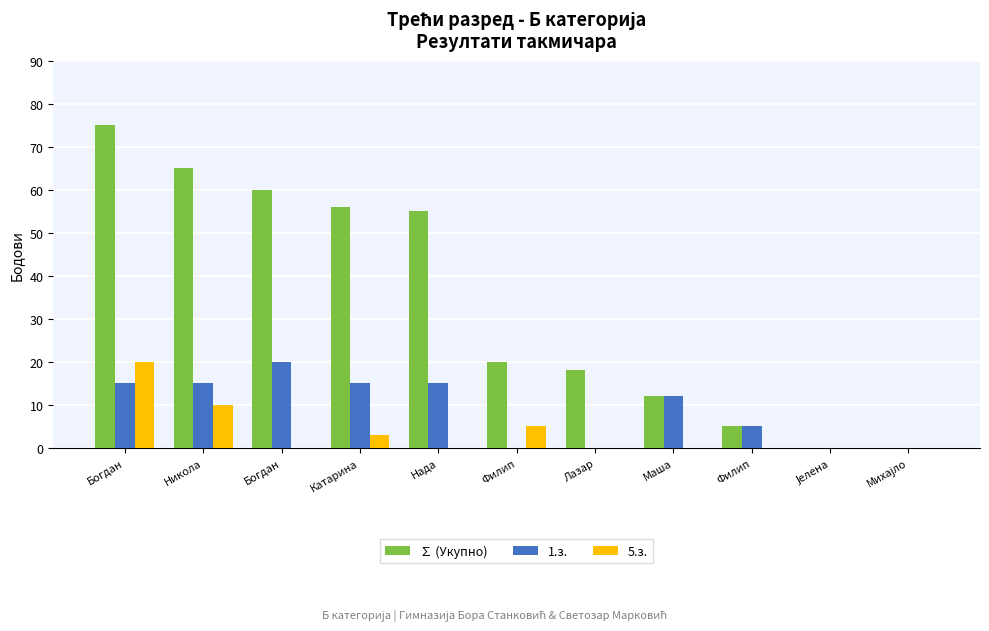

Rank the series by their average value, from lowest to highest.

5.з., 1.з., ∑ (Укупно)